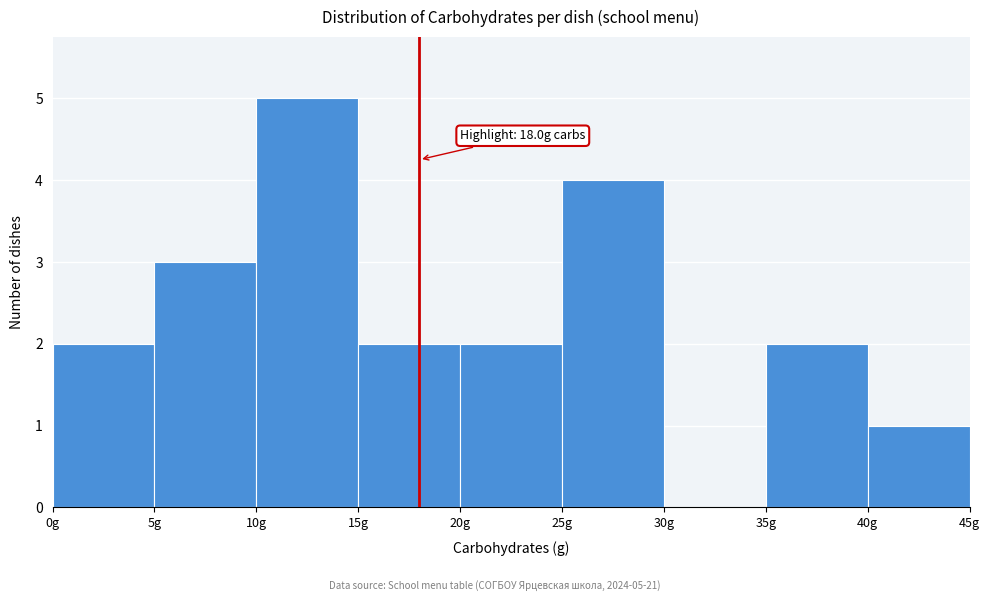

Over which range of the x-axis is the bar tallest?

10 to 15